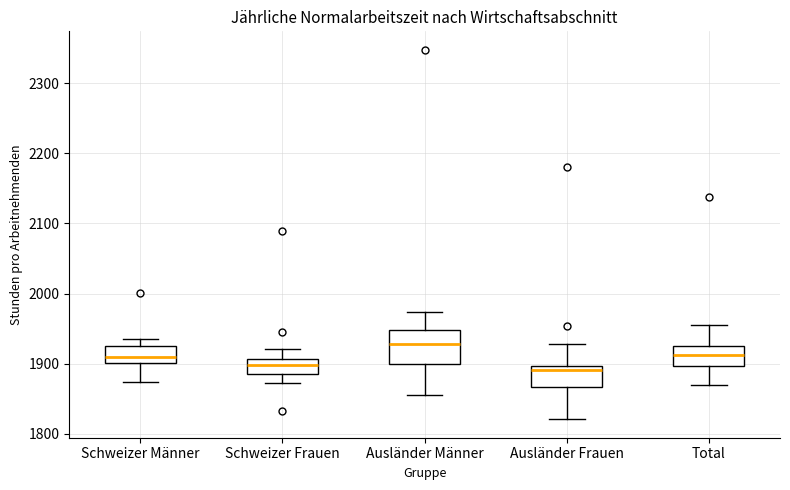

Where does the median line of the box for Ausländer Frauen sit on the y-axis? The values are not printed on the chart, so give them approximately, as read against the axis.

1890